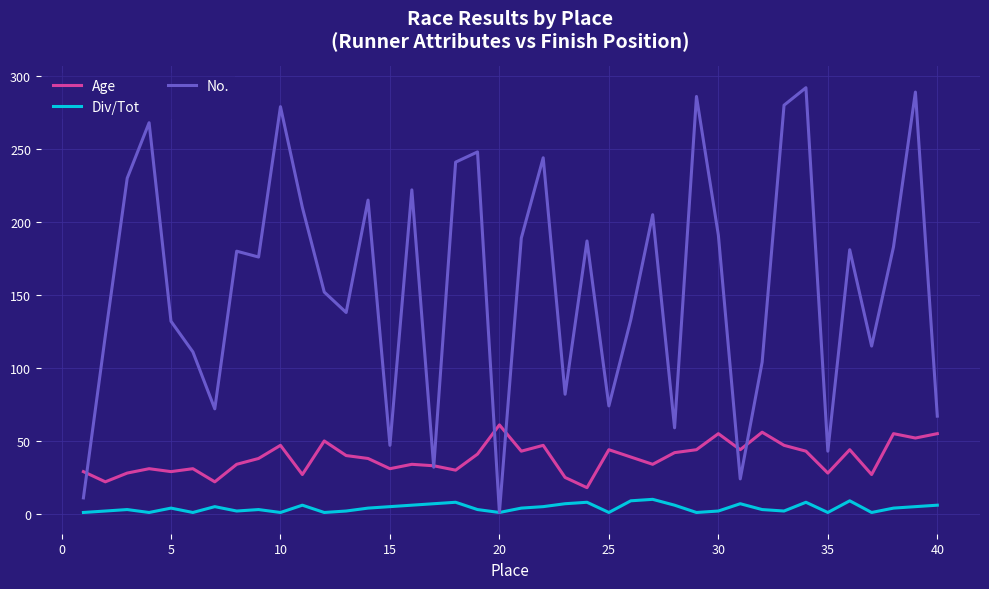

True or false: Age has more than 2 interior local peaks.

True